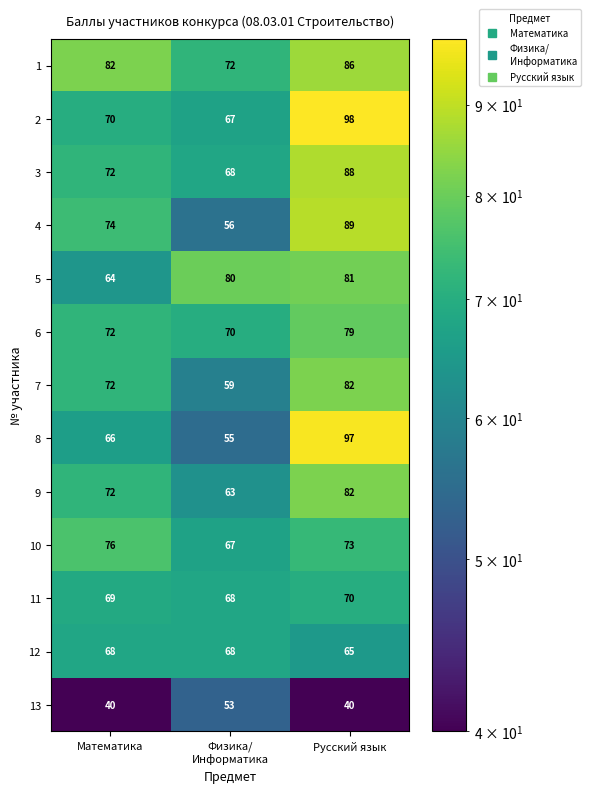

Between Математика and Русский язык, which series saw the biggest shift?

8